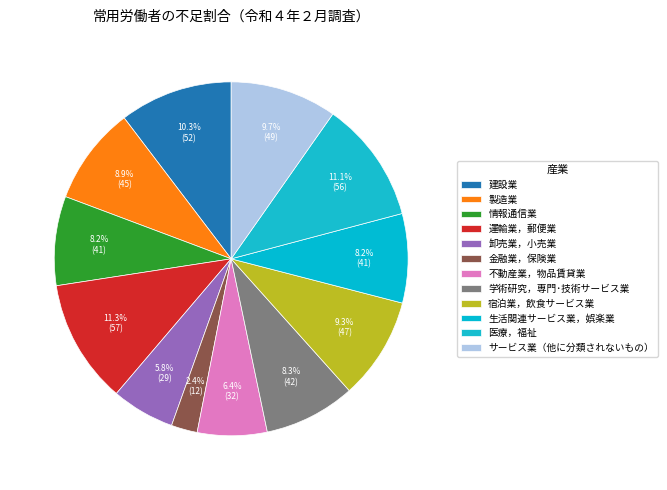

The 生活関連サービス業，娯楽業 slice represents 8% of the pie. True or false?

True